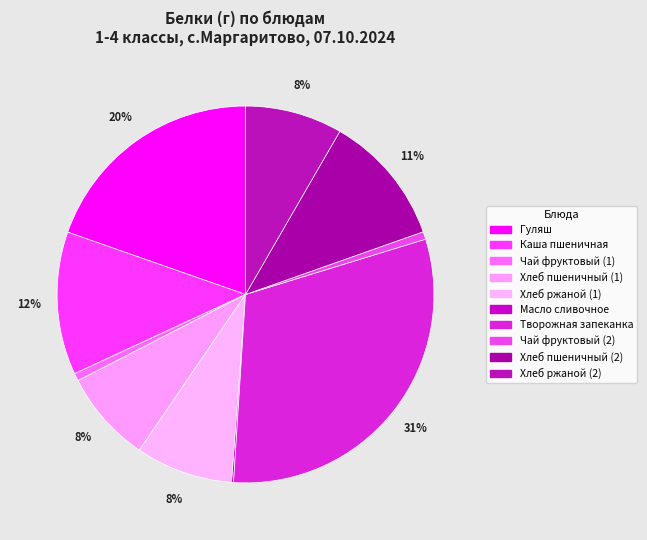

Does any single category account for the majority?

No